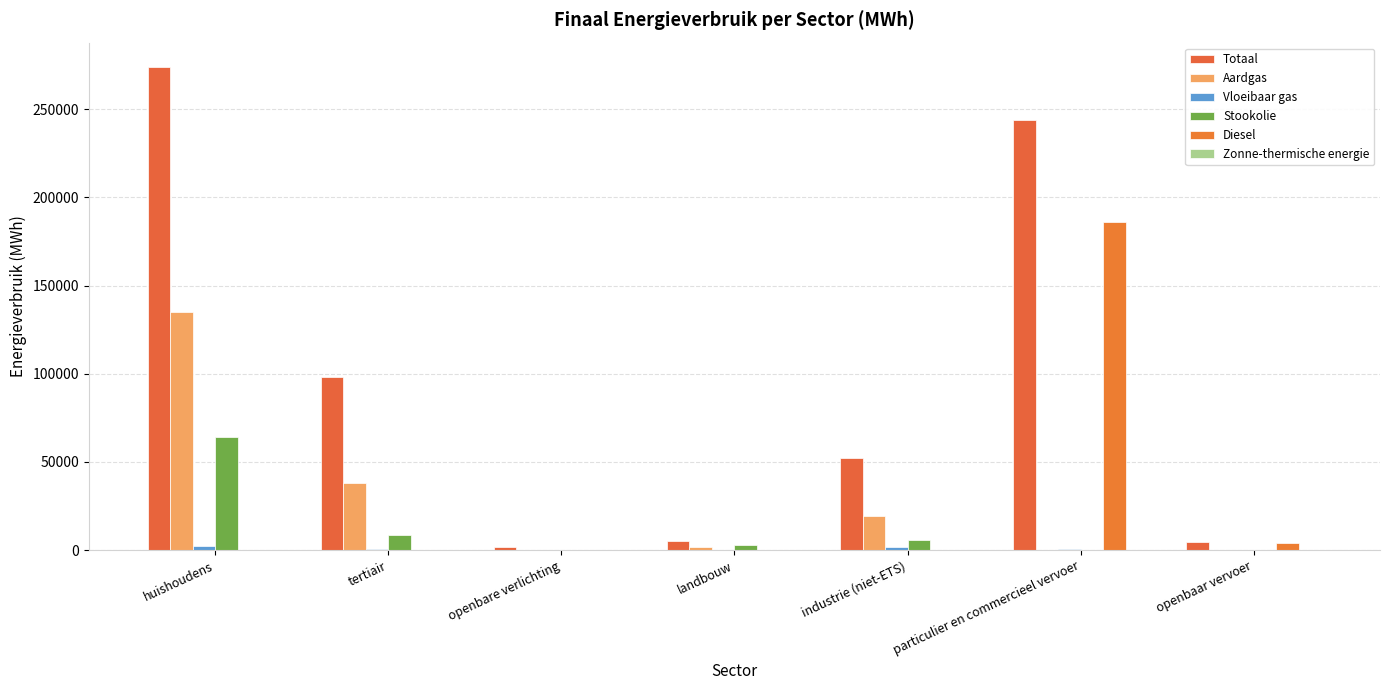

How many groups of bars are there?

7